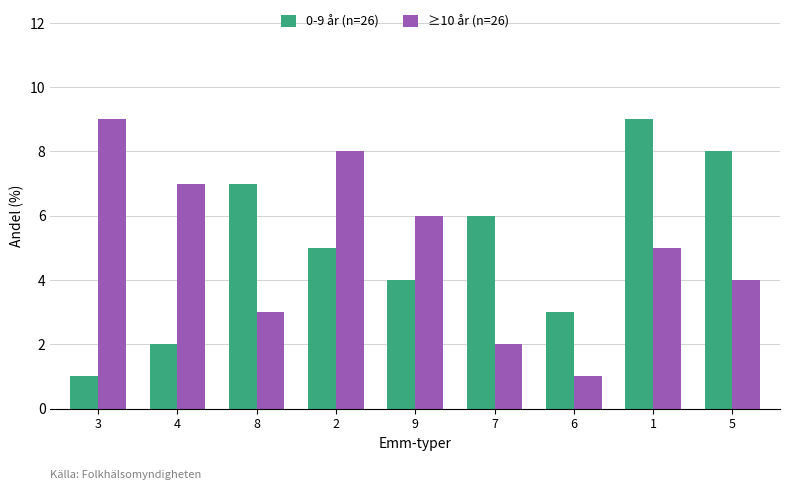

How many groups of bars are there?

9